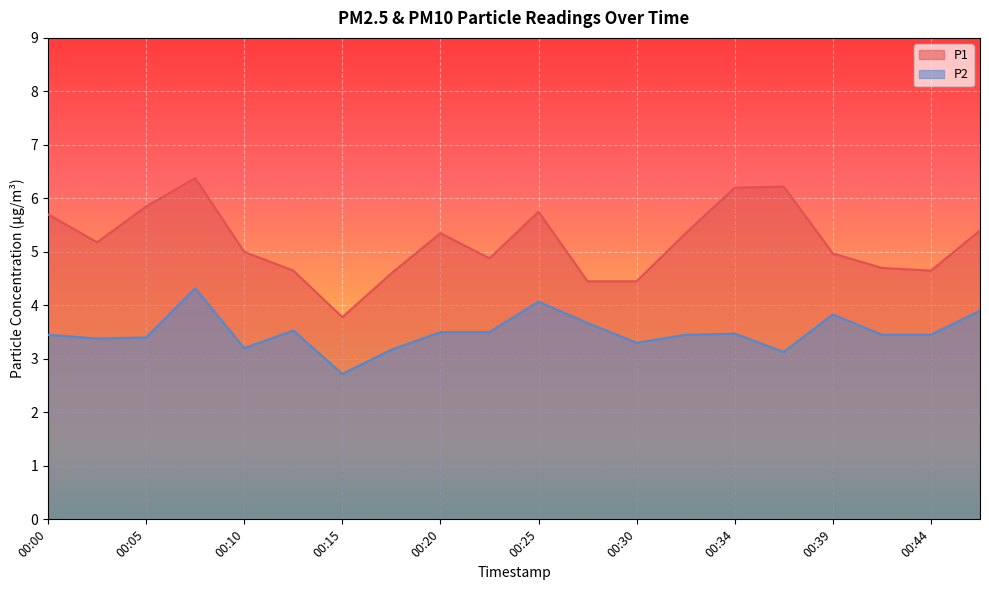

What is the average value of the P1 series?

5.2